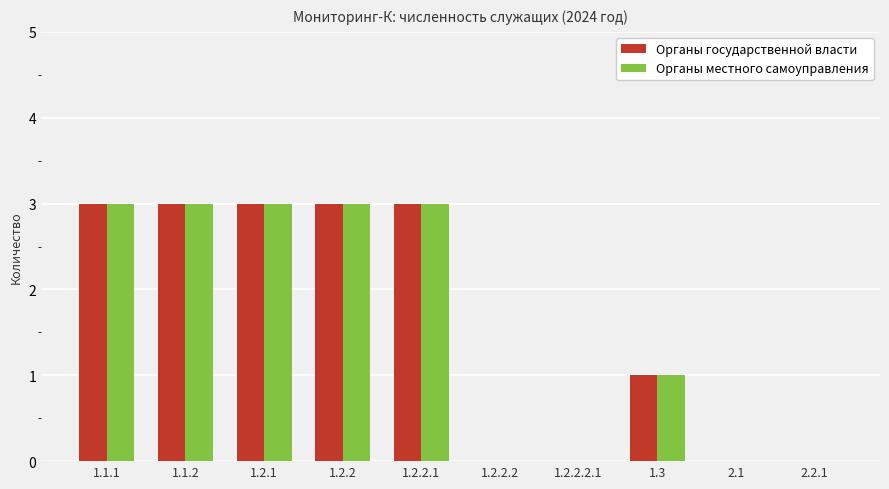

What is the highest value of the Органы местного самоуправления series?

3